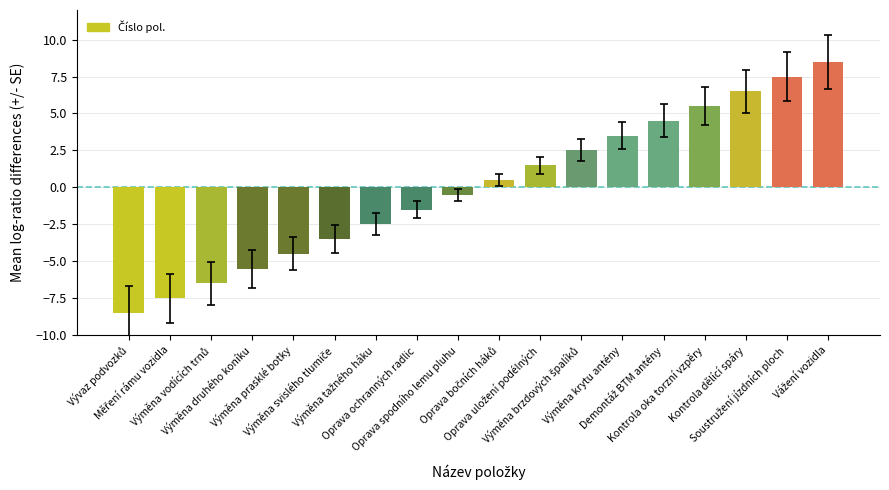

What is the maximum value shown in the chart?

8.5